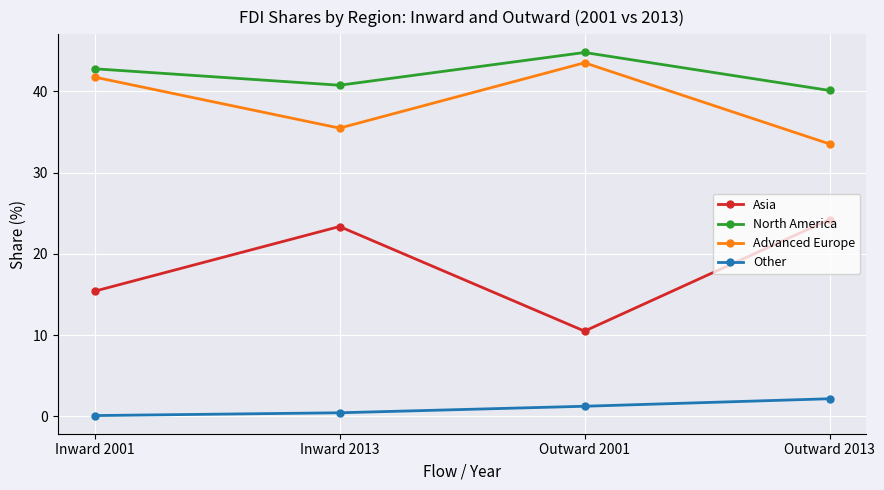

What is the maximum value shown in the chart?

44.8